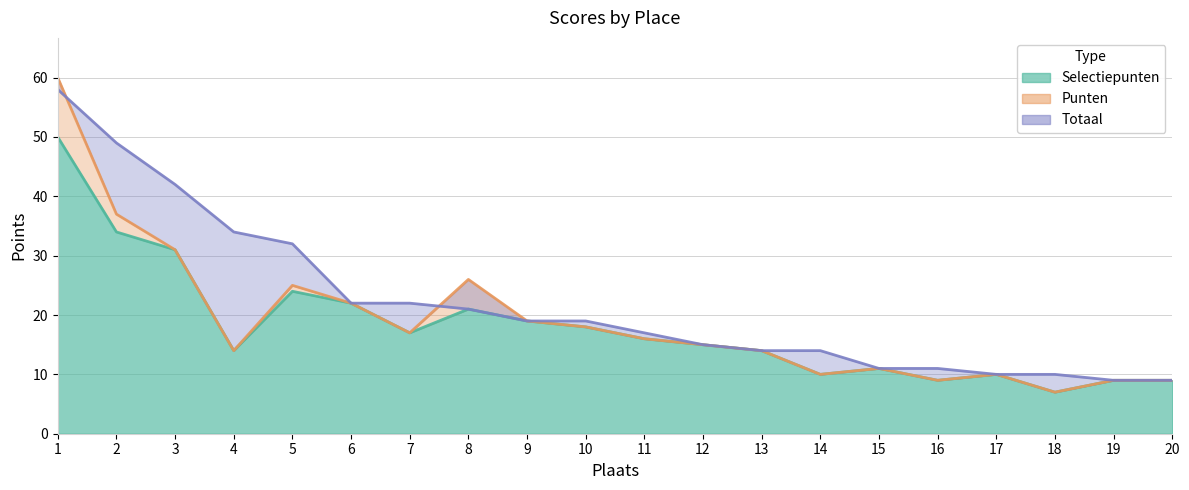

True or false: Punten and Selectiepunten cross at least once.

False